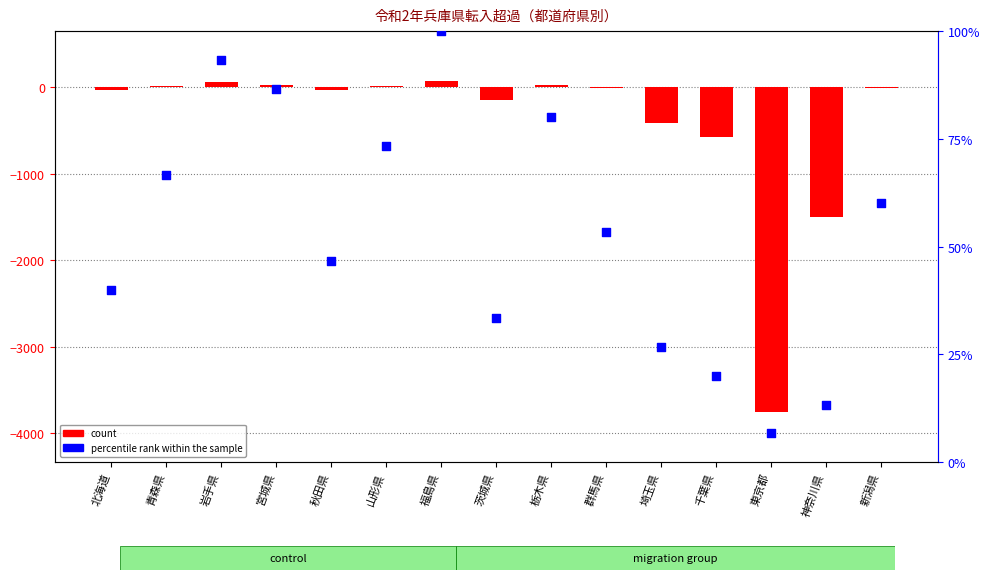

Which series contains the lowest Y value?

count